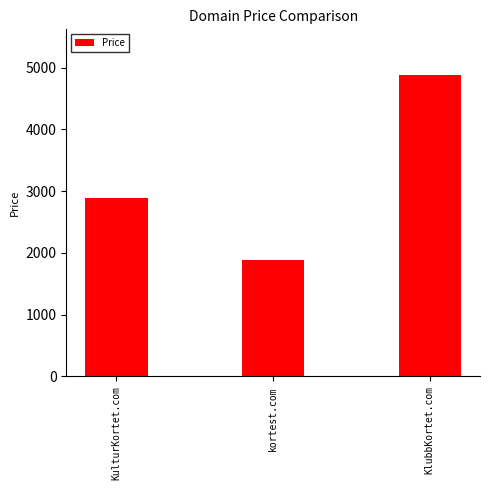

Reading right to left, what are all the values shown in this chart?

4888	1888	2888